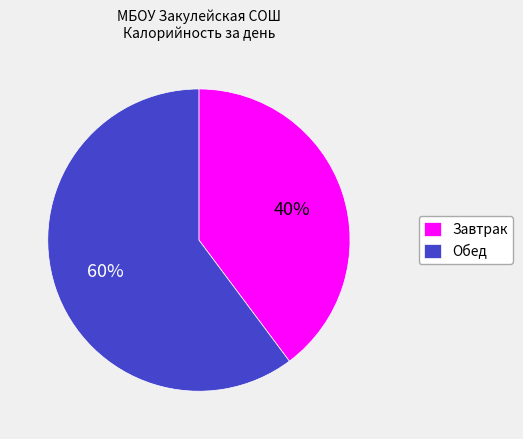

Is it true that Обед is 67% of the pie?

False